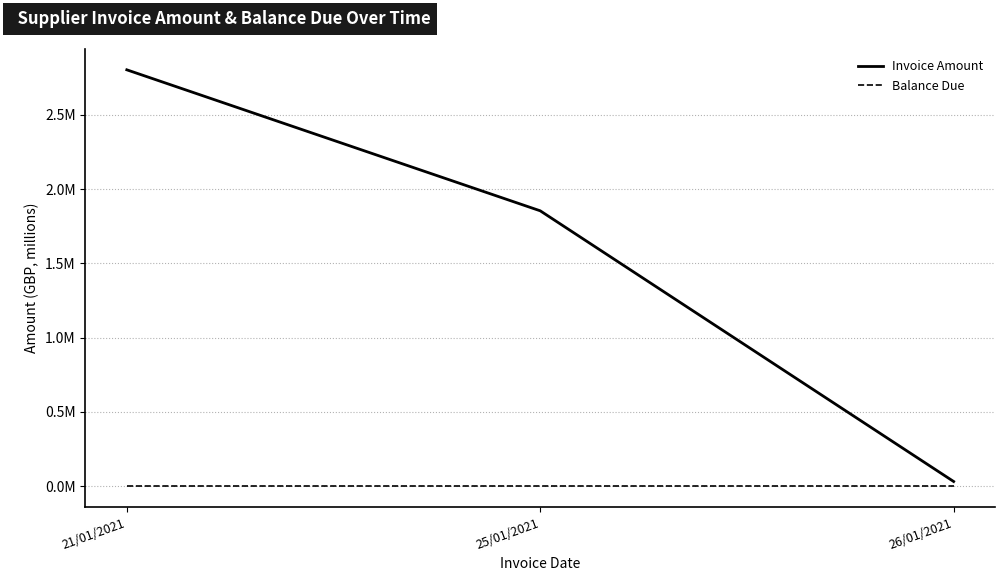

What are all the series names shown in the legend?

Invoice Amount, Balance Due